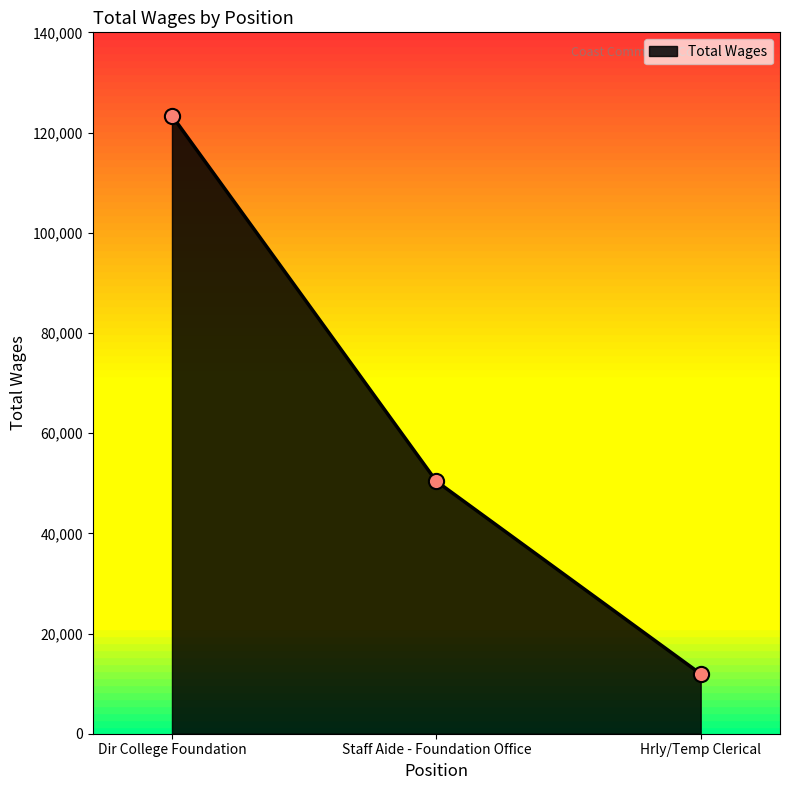

What is the ratio of the value at Hrly/Temp Clerical to the value at Dir College Foundation?

0.1